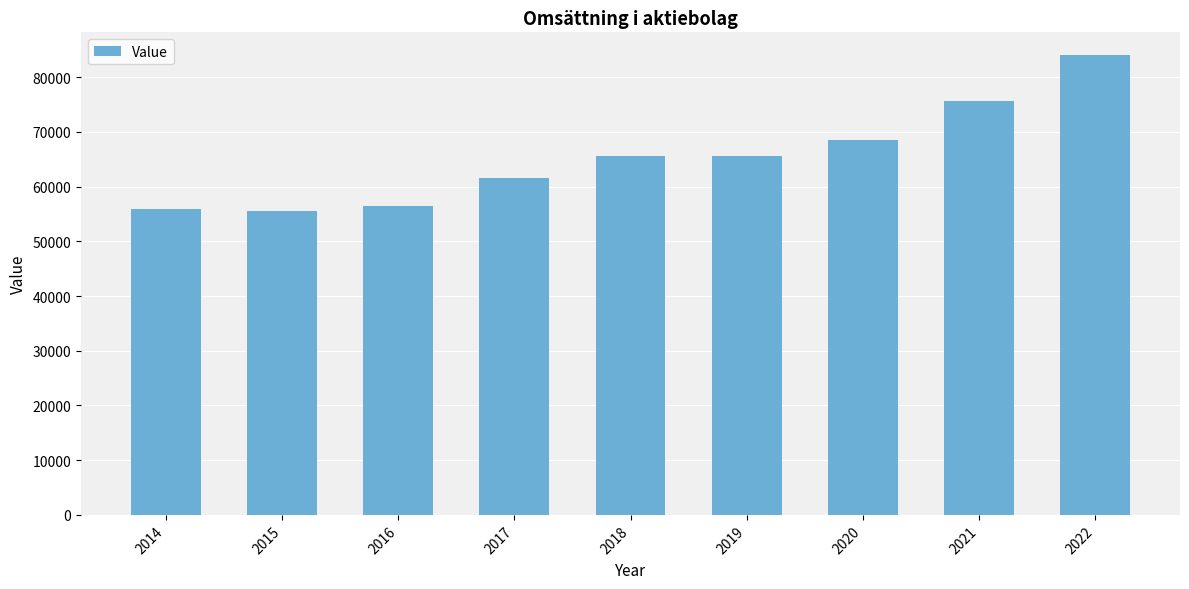

How many categories are shown in the chart?

9